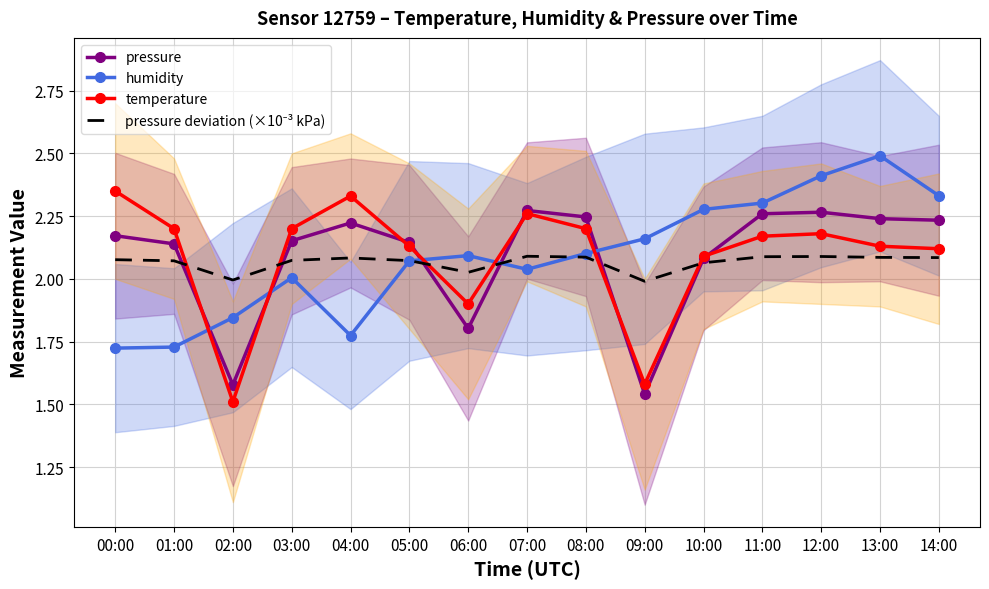

At which category does temperature reach its first local peak?

04:00